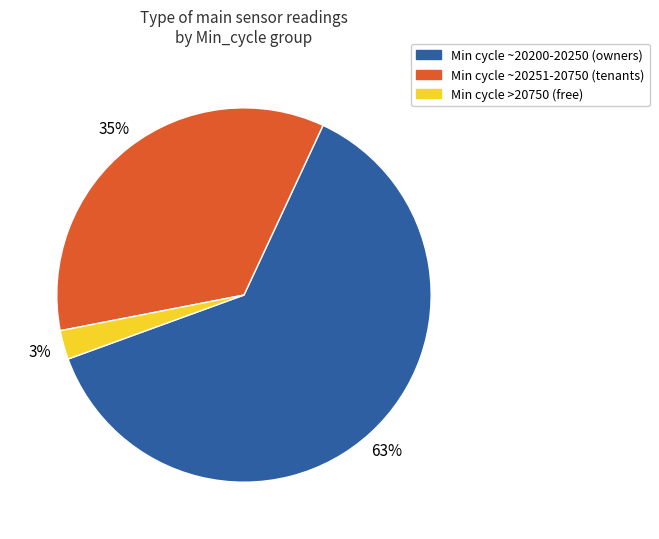

Is there a majority slice in this chart?

Yes